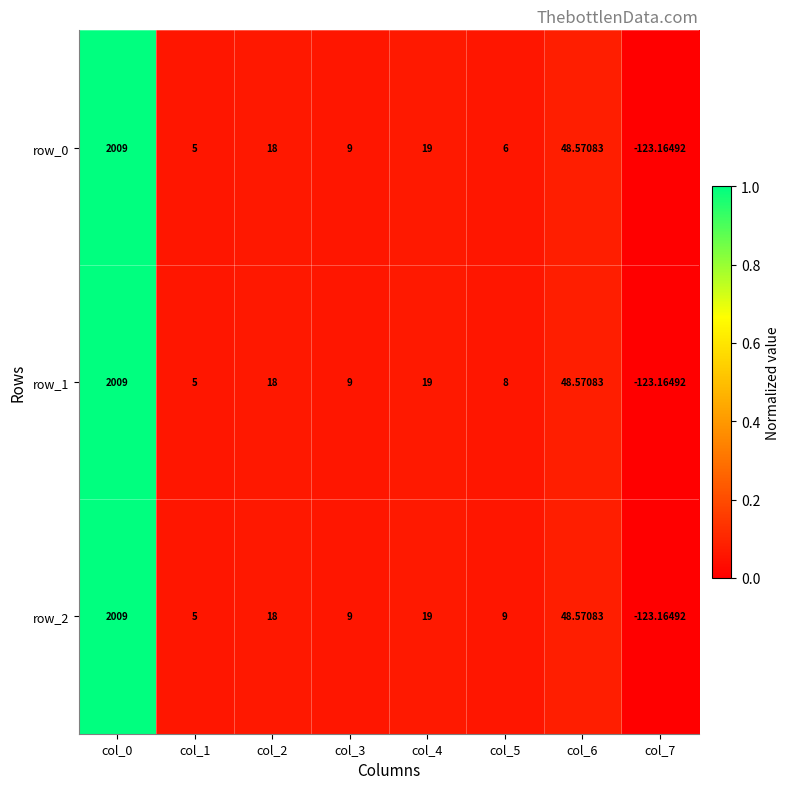

Is the value of row_0 at col_5 greater than the value of row_2 at col_6?

No